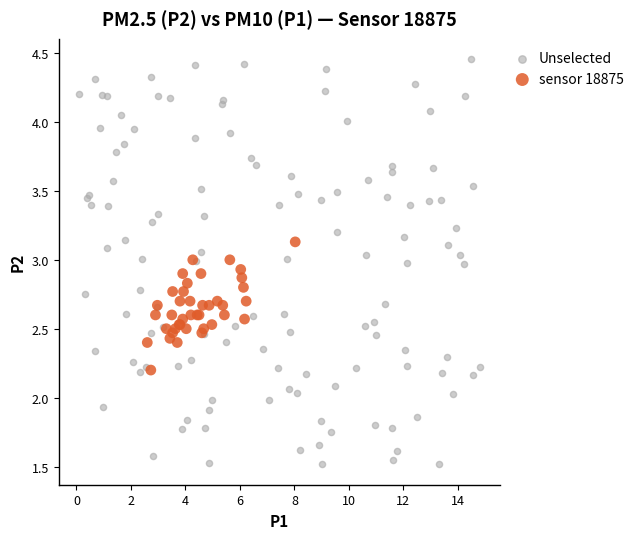

Which series contains the highest Y value?

Unselected